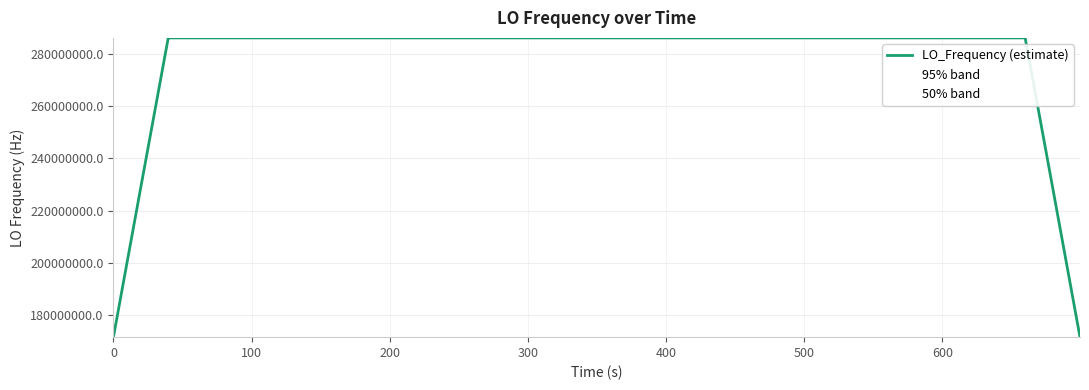

True or false: the data shows 472446399.0 at 20.

False